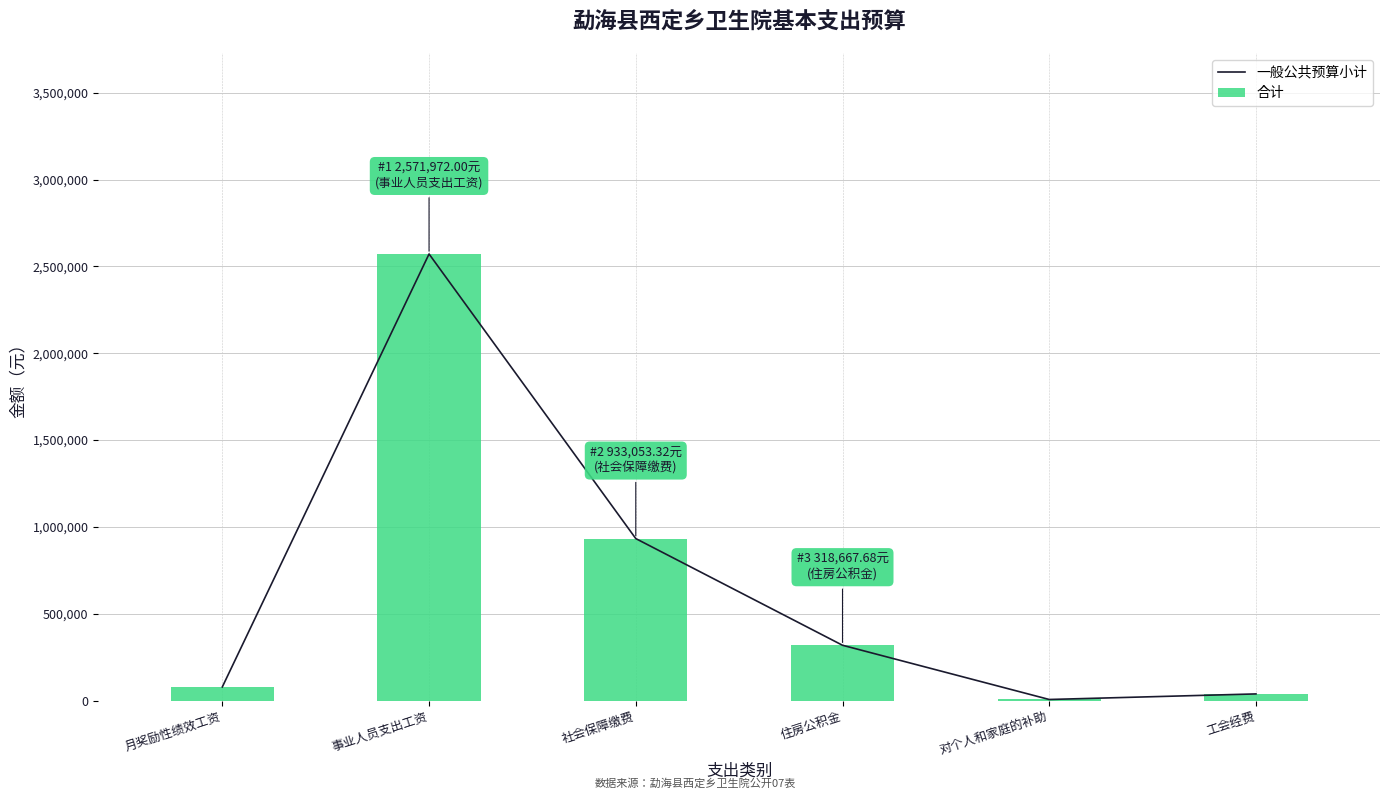

At which category is the sum across all series the highest?

事业人员支出工资